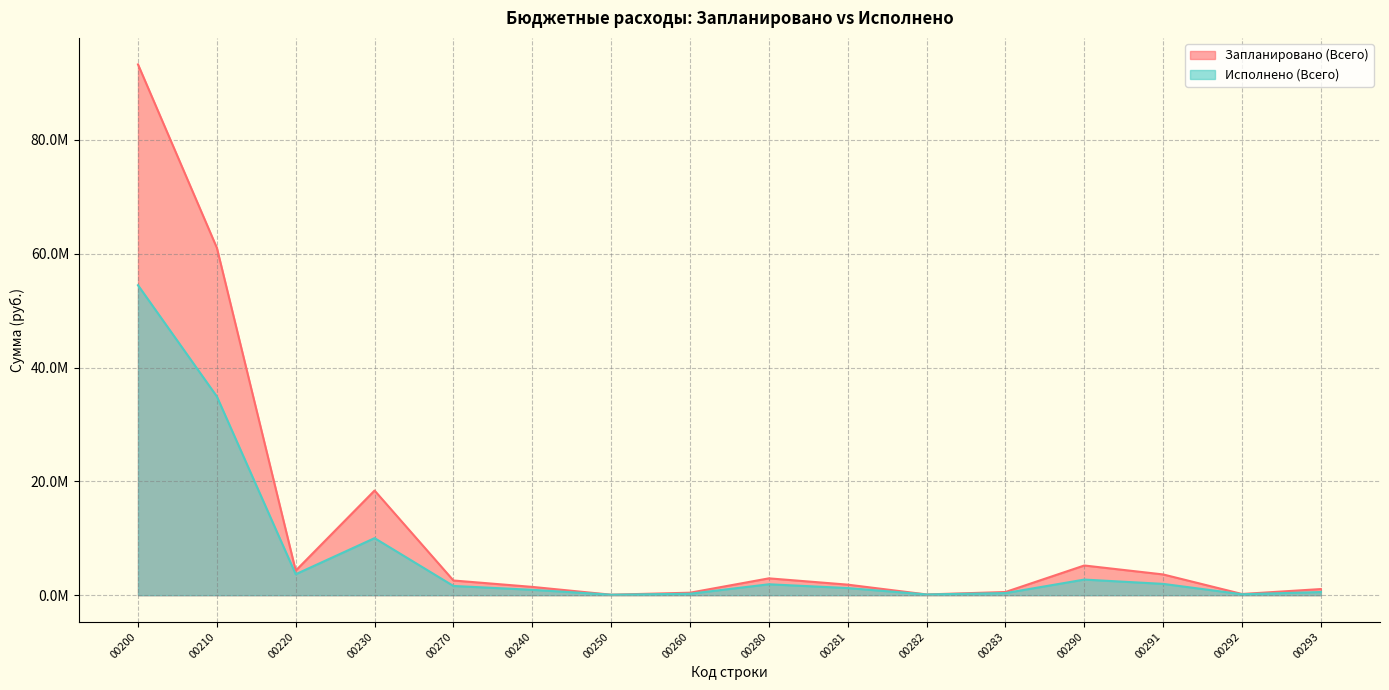

Is the value of Исполнено (Всего) at 00250 greater than the value of Запланировано (Всего) at 00260?

No